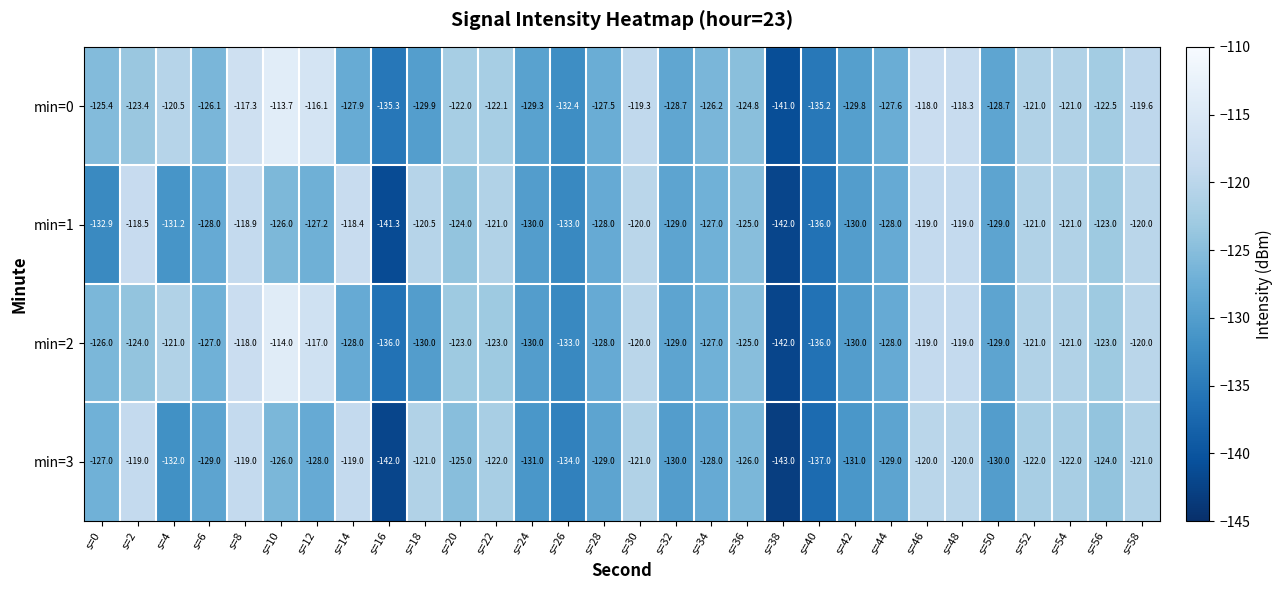

Rank the series by their average value, from lowest to highest.

min=3, min=1, min=2, min=0